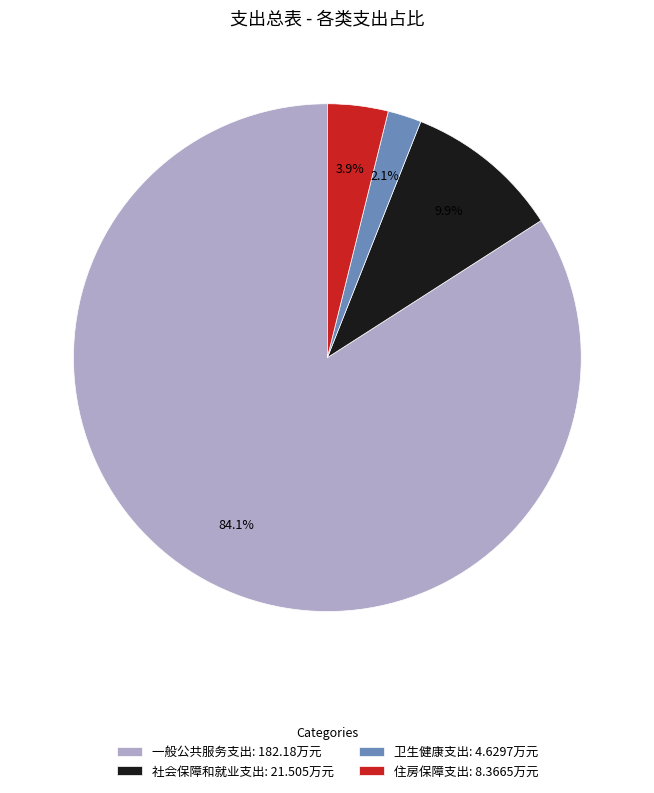

Do 一般公共服务支出 and 住房保障支出 together represent more than half of the pie?

Yes